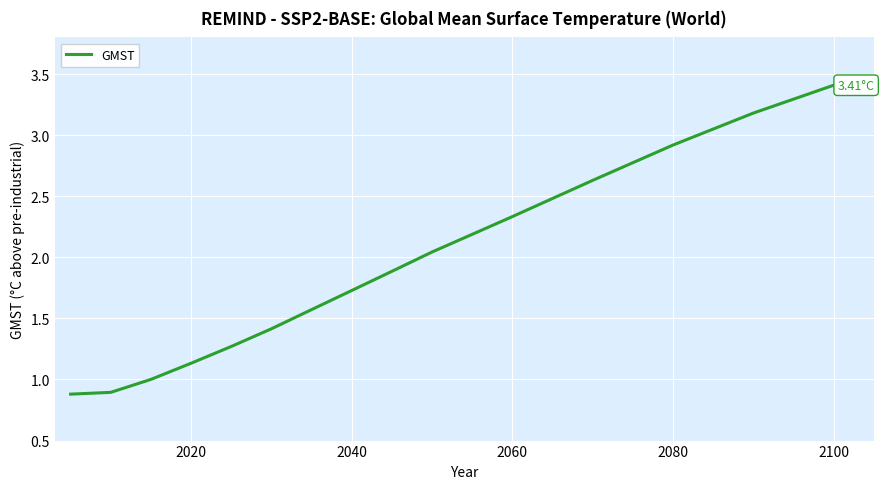

What is the difference between the maximum and minimum values?

2.5